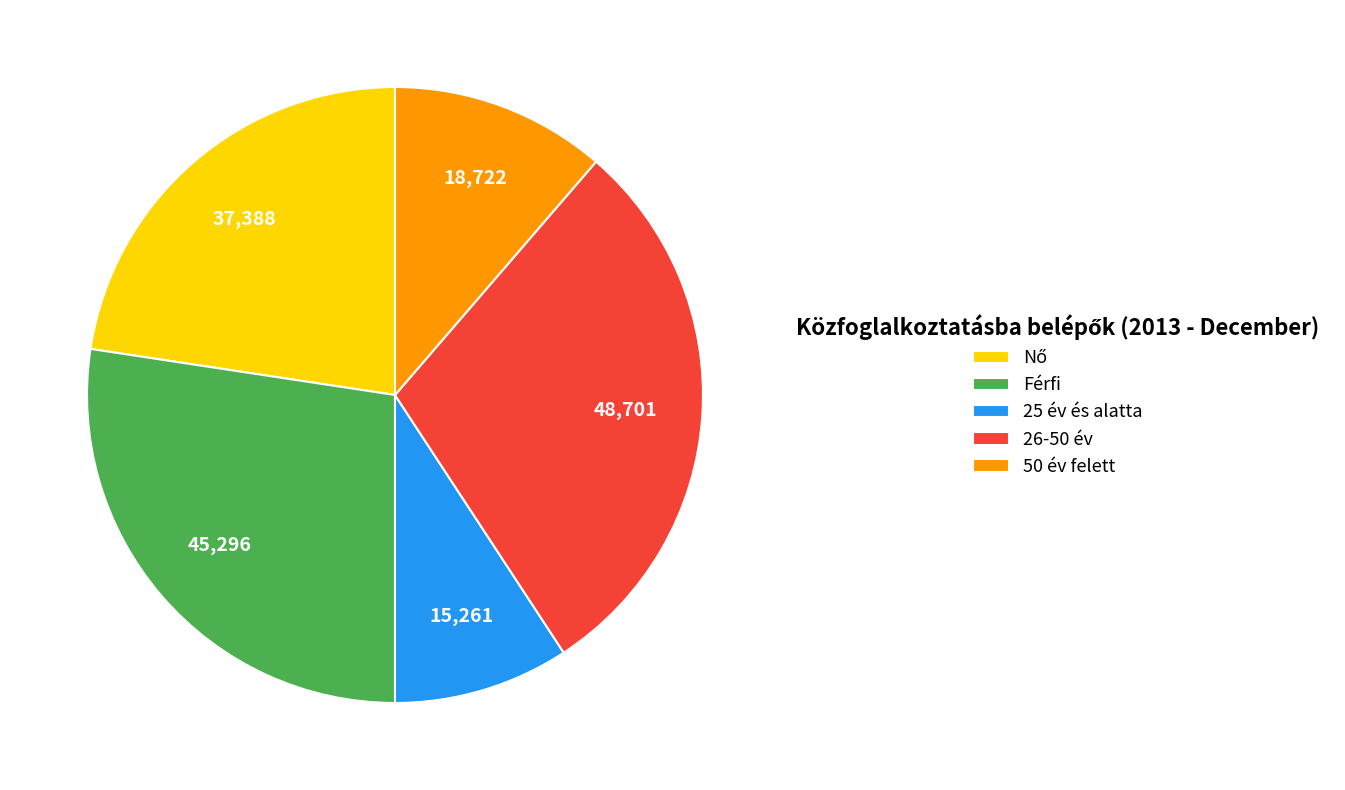

Is it true that 50 év felett is 1% of the pie?

False